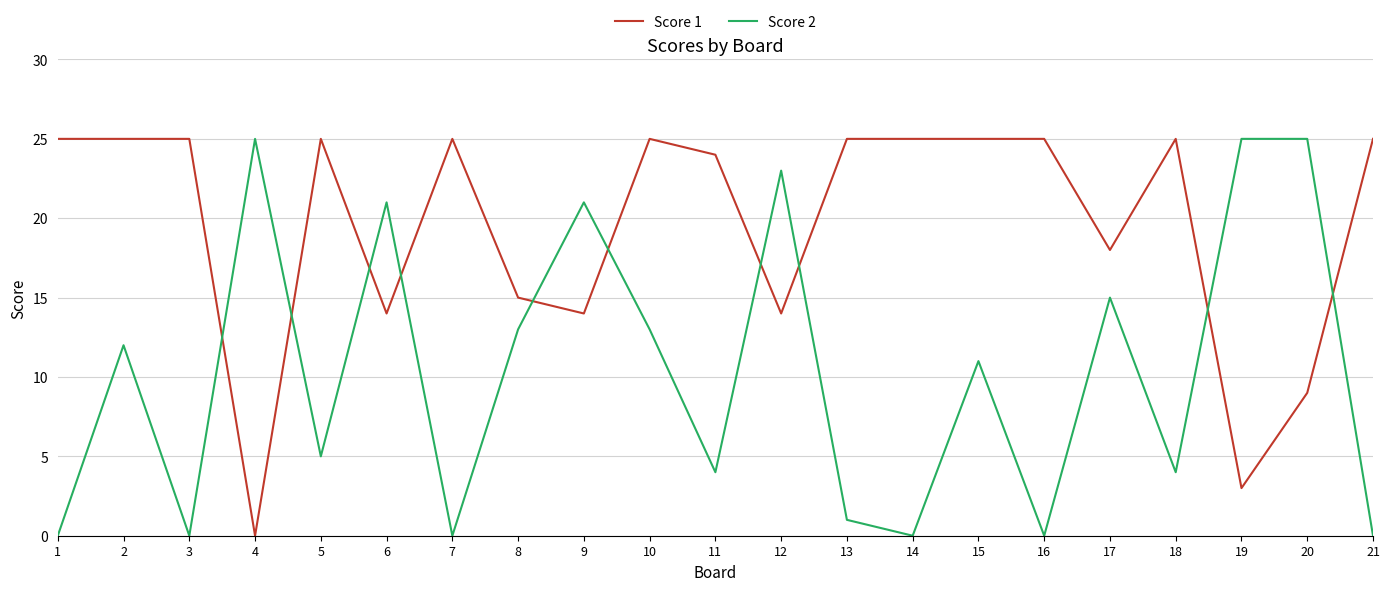

The Score 2 series shows 0 at 3. True or false?

True